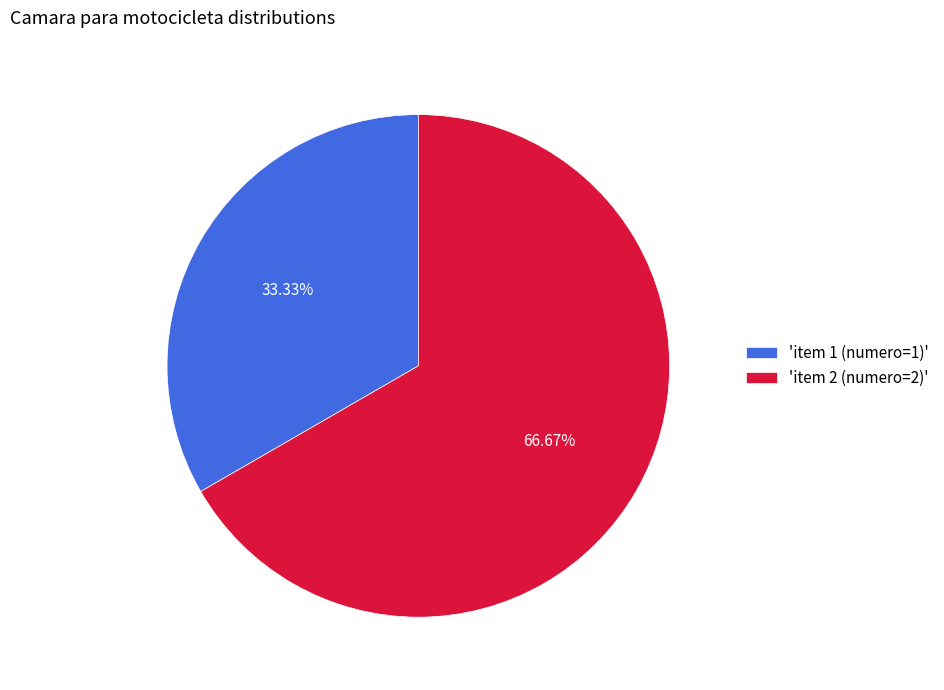

To the nearest percent, what is the average slice percentage?

50%